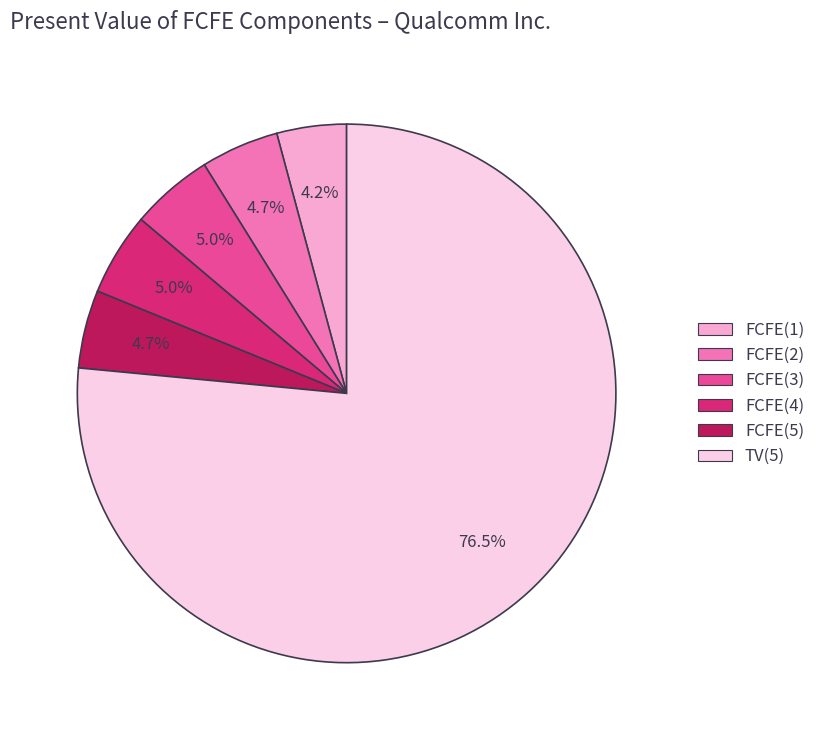

What is the smallest slice in the pie chart?

FCFE(1)